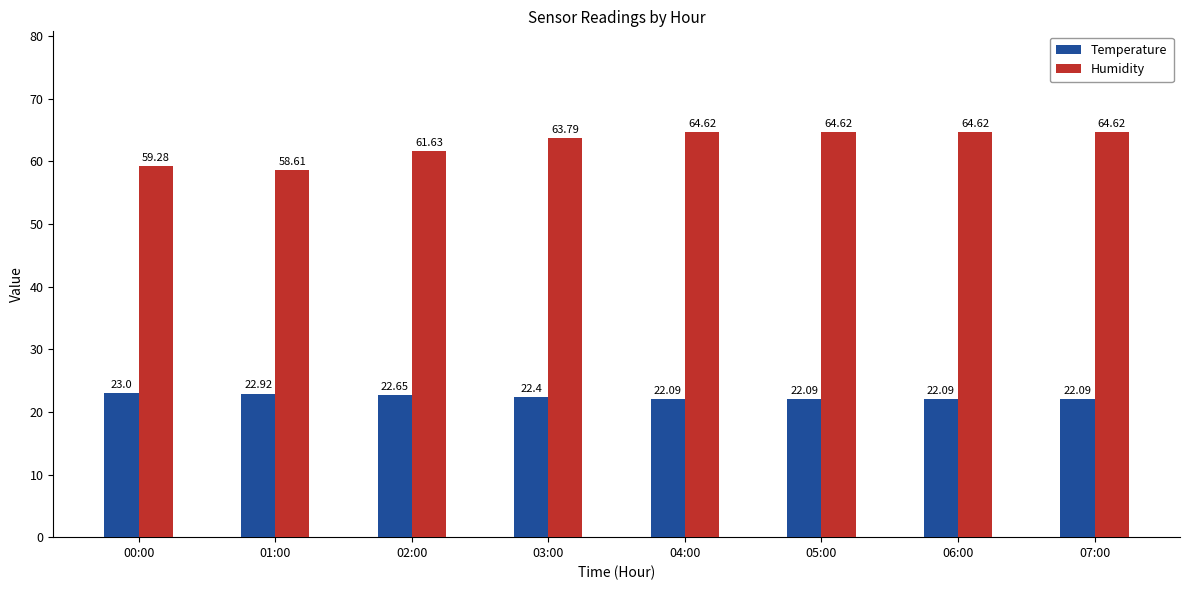

How many values in the Humidity series are below 64?

4